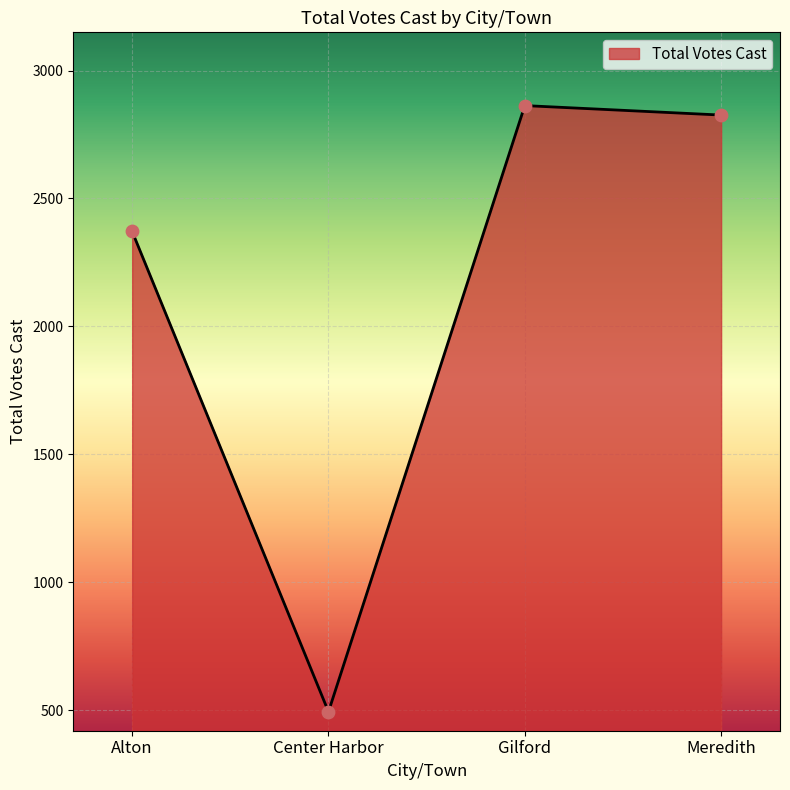

What is the change in value from Alton to Meredith?

+455